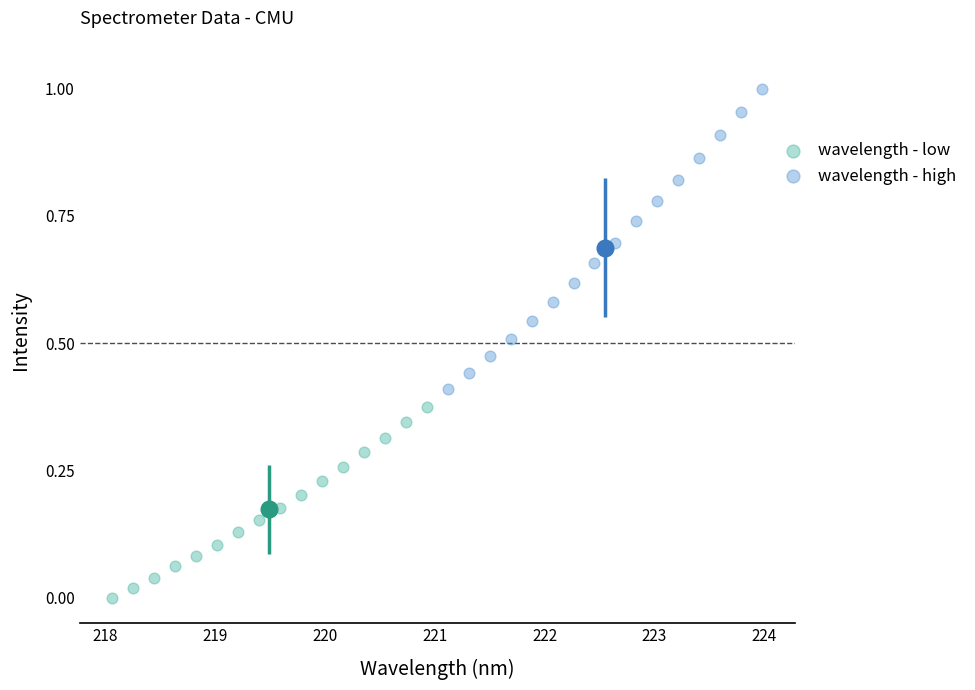

Which series has the largest Y range (max minus min)?

wavelength - high